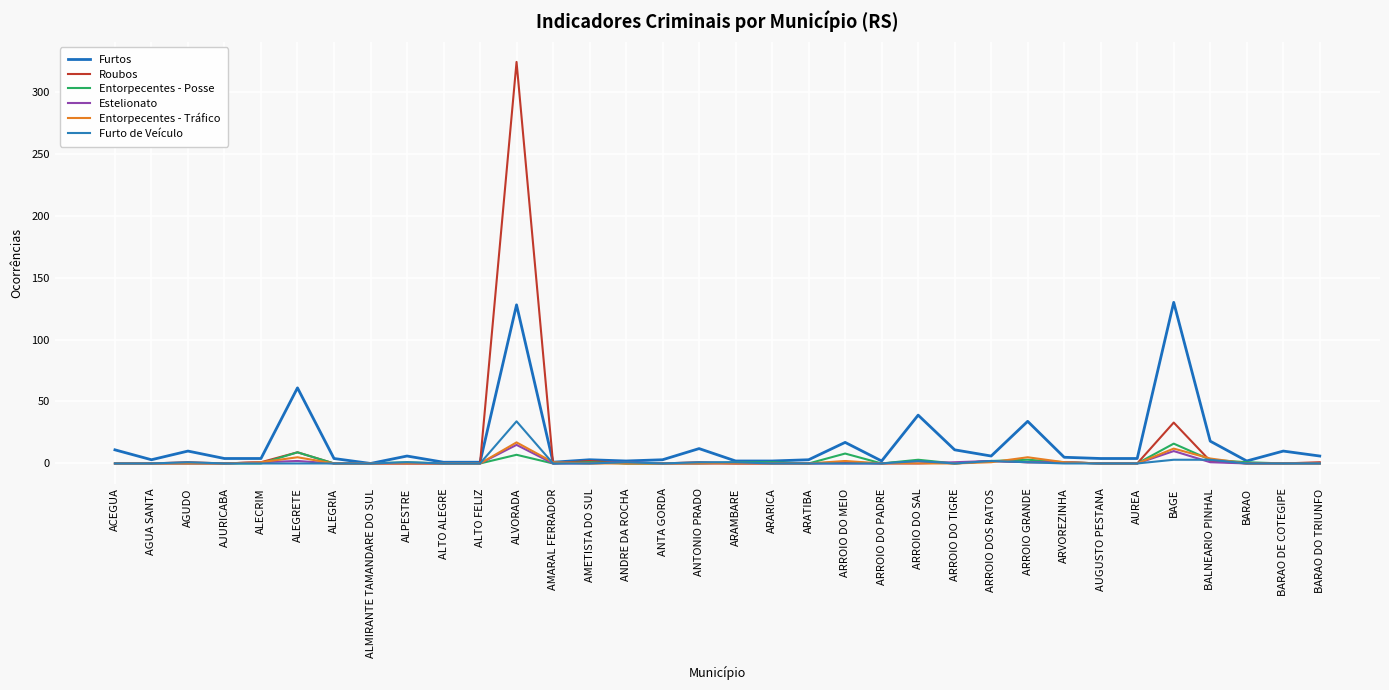

Which series has the largest total across all categories?

Furtos